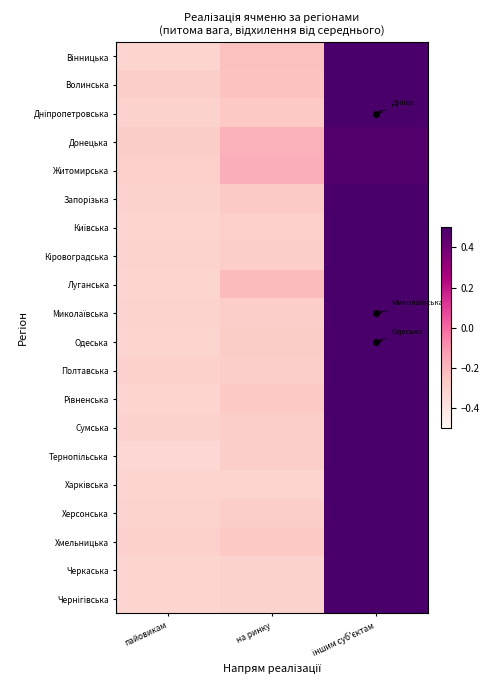

What is the spread (max minus min) of values at іншим суб'єктам?

0.2